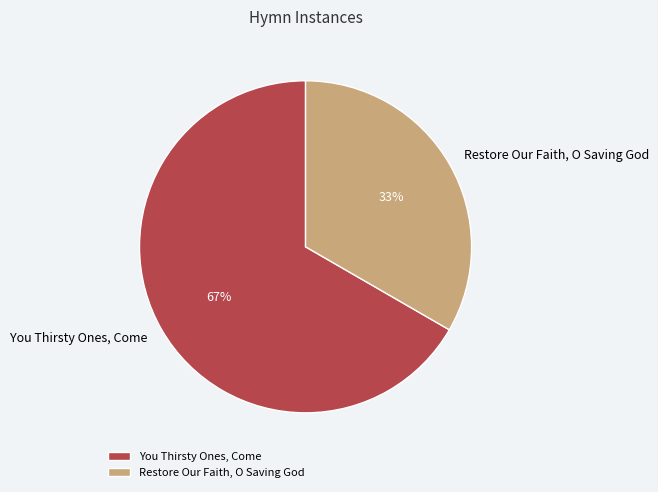

To the nearest percent, what is the average slice percentage?

50%